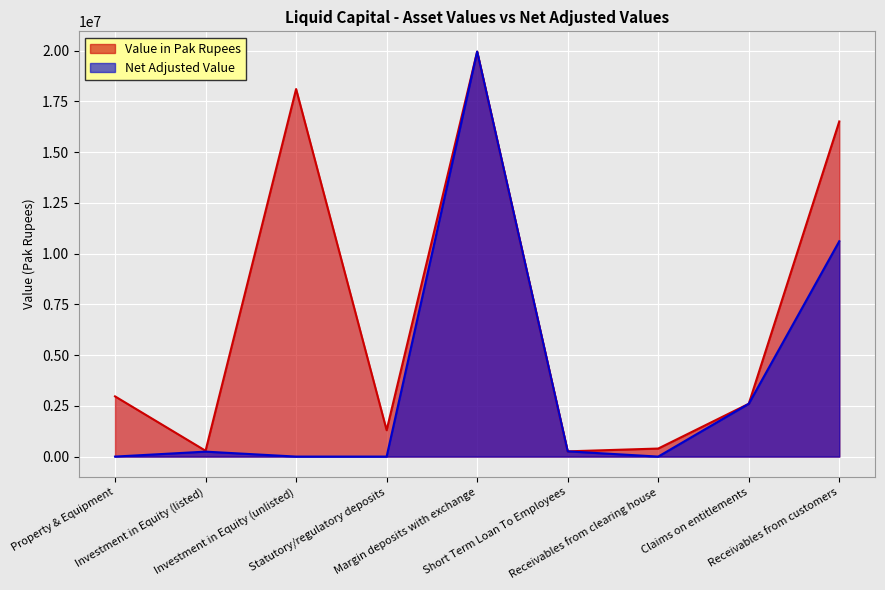

How many values in Net Adjusted Value are above zero?

5